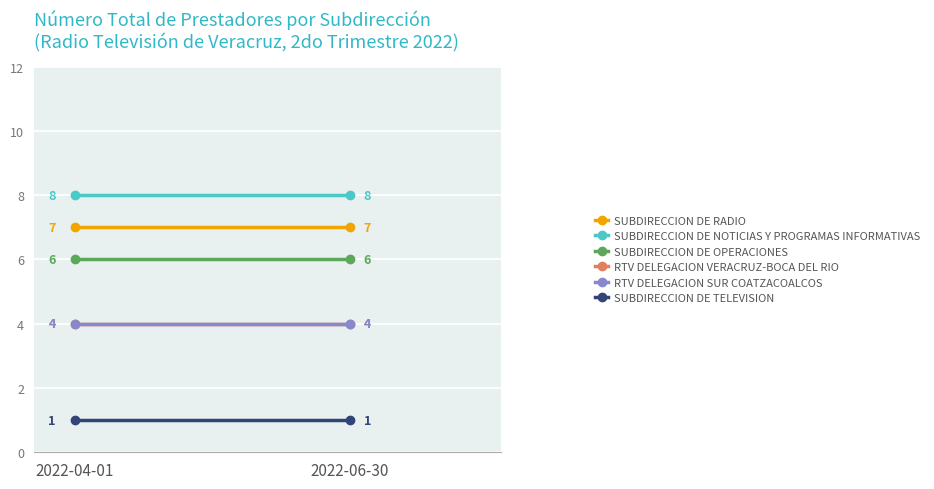

Rank the series at 2022-06-30 from highest to lowest value.

SUBDIRECCION DE NOTICIAS Y PROGRAMAS INFORMATIVAS, SUBDIRECCION DE RADIO, SUBDIRECCION DE OPERACIONES, RTV DELEGACION VERACRUZ-BOCA DEL RIO, RTV DELEGACION SUR COATZACOALCOS, SUBDIRECCION DE TELEVISION